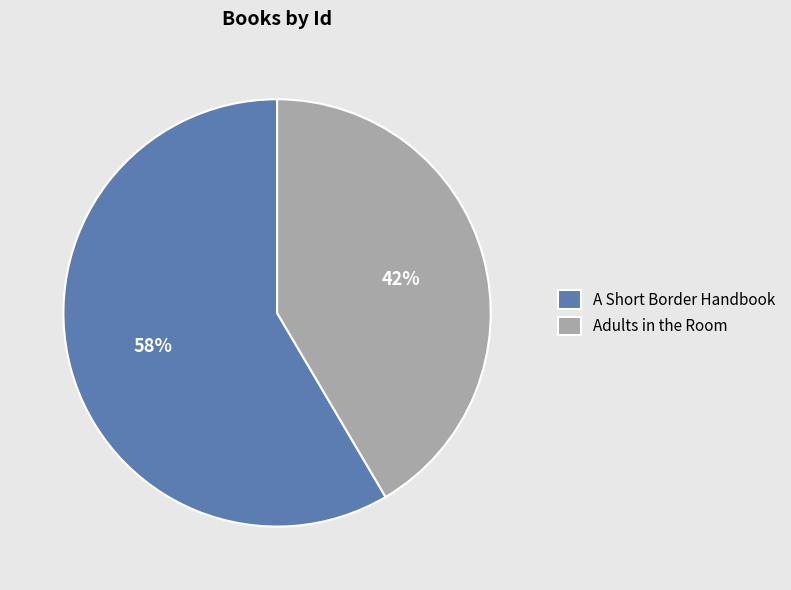

To the nearest percent, what percentage of the pie is Adults in the Room?

42%